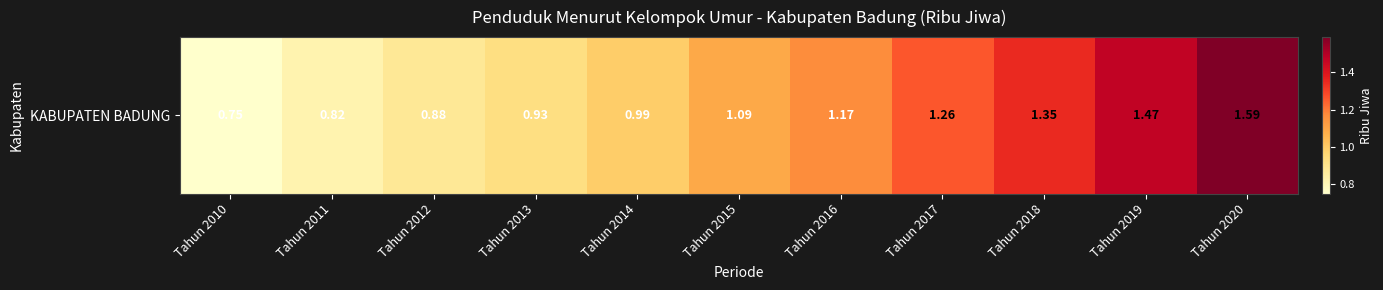

List the labels in order of value, largest first.

Tahun 2020, Tahun 2019, Tahun 2018, Tahun 2017, Tahun 2016, Tahun 2015, Tahun 2014, Tahun 2013, Tahun 2012, Tahun 2011, Tahun 2010